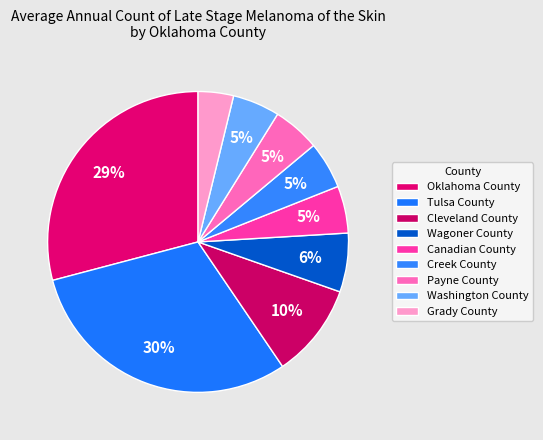

Which slice is the largest?

Tulsa County